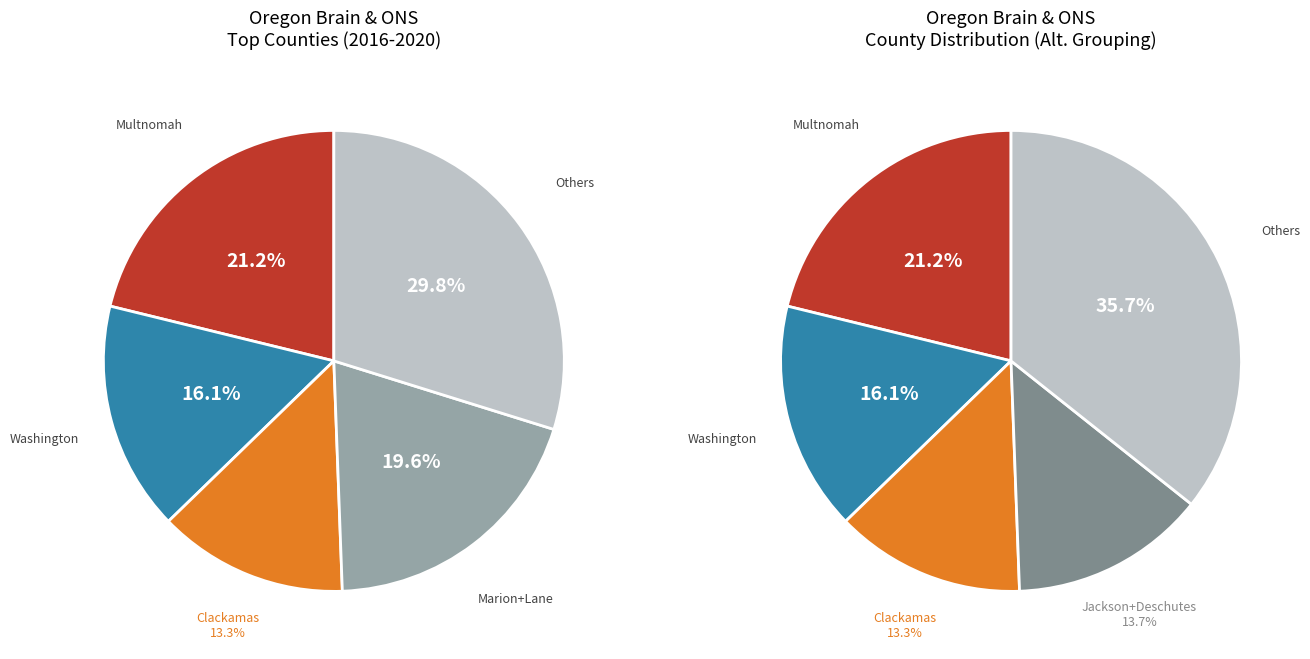

The Lane County slice represents 10% of the pie. True or false?

True